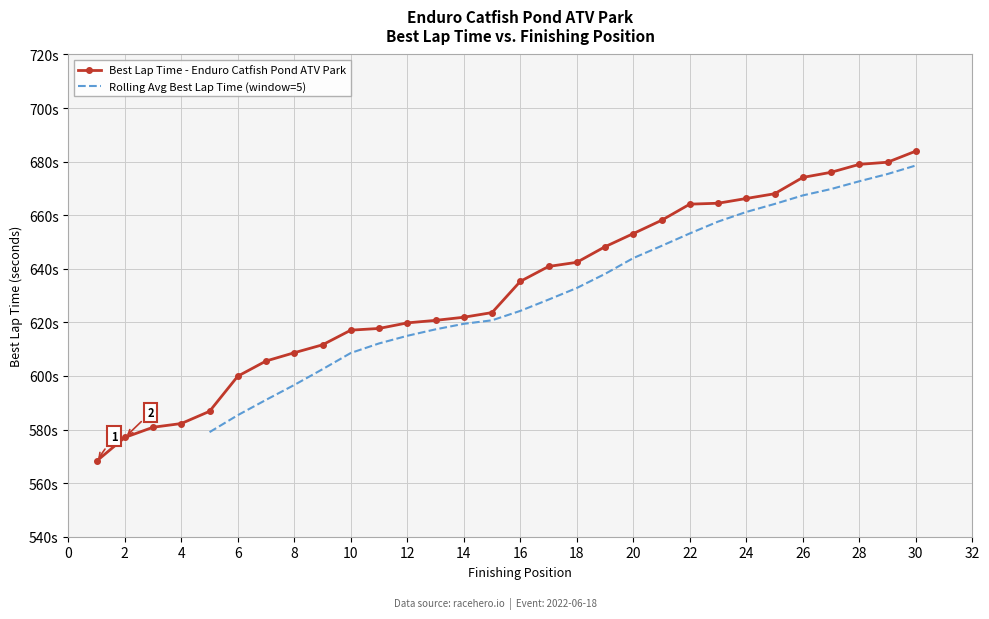

True or false: there are more than 1 points higher than both neighbors.

False